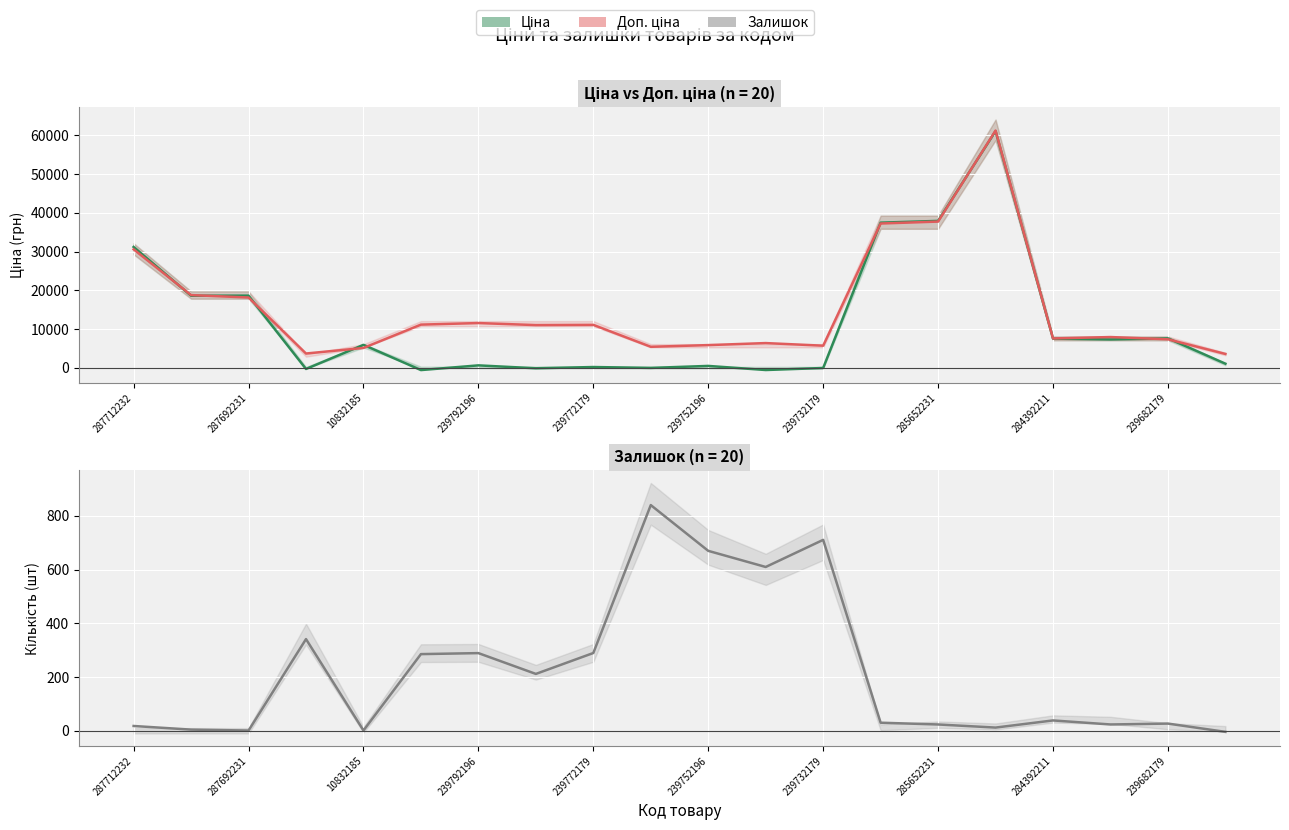

True or false: Ціна and Доп. ціна intersect in this chart.

True